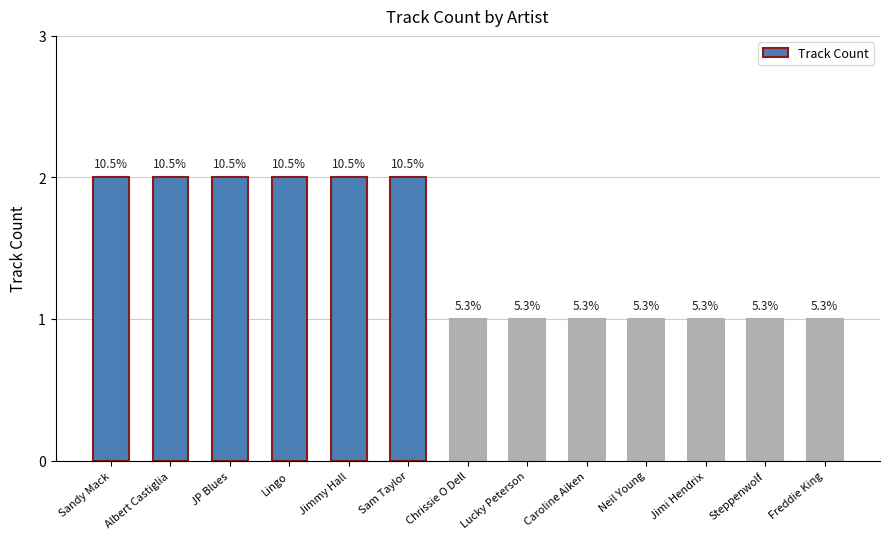

Which has a higher value, Chrissie O Dell or Lucky Peterson?

Chrissie O Dell